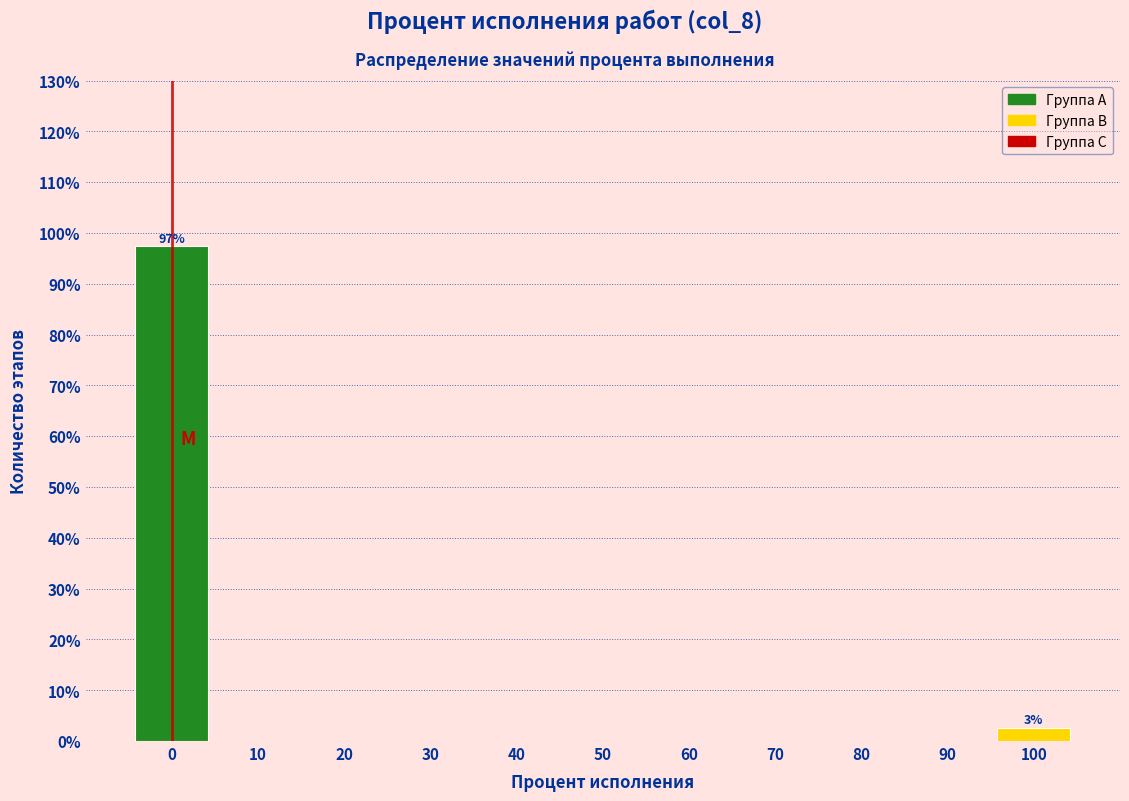

Over which range of the x-axis is the bar tallest?

-5 to 5